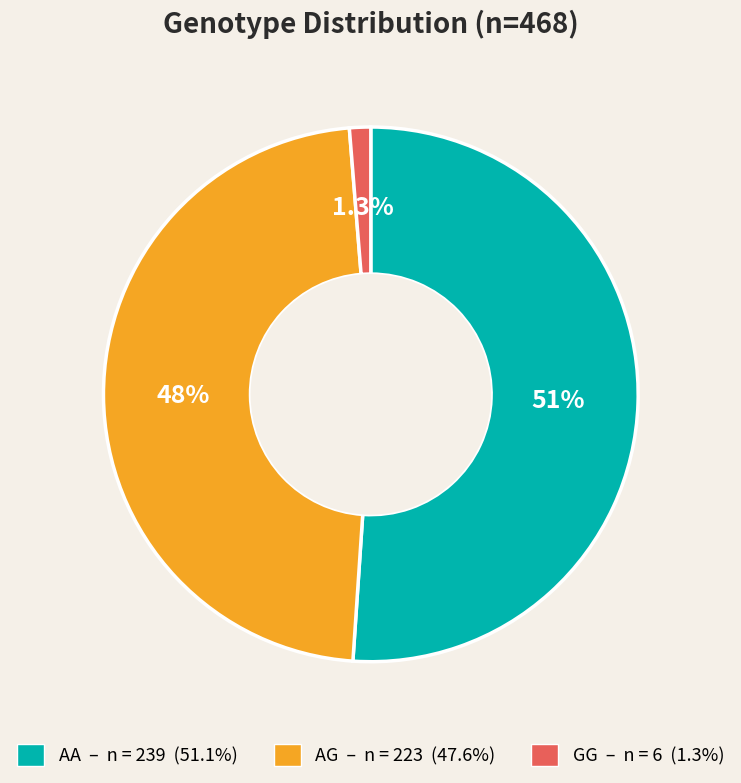

How many slices are in this pie chart?

3